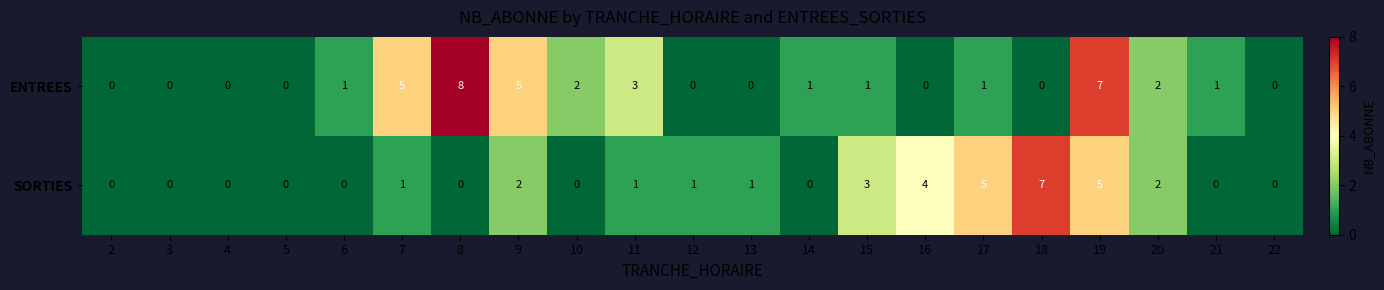

How many data points does each series have?

21